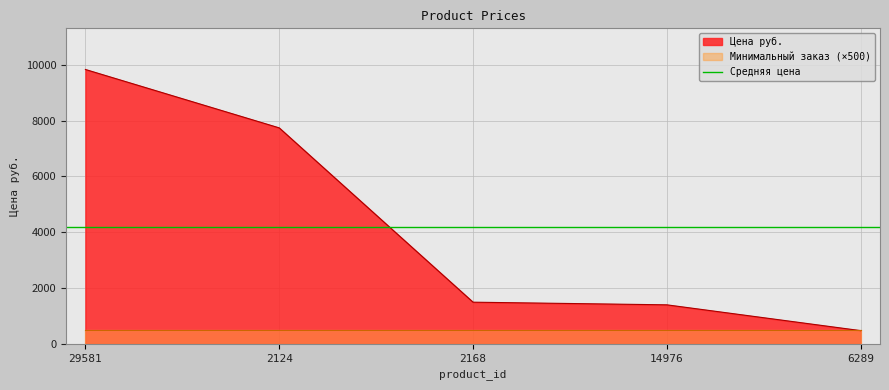

What position from the right is 2124?

4